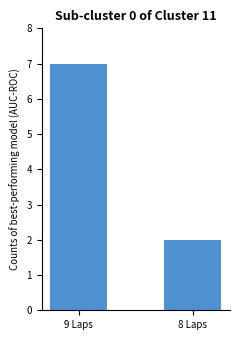

Count the number of data series in this chart.

1